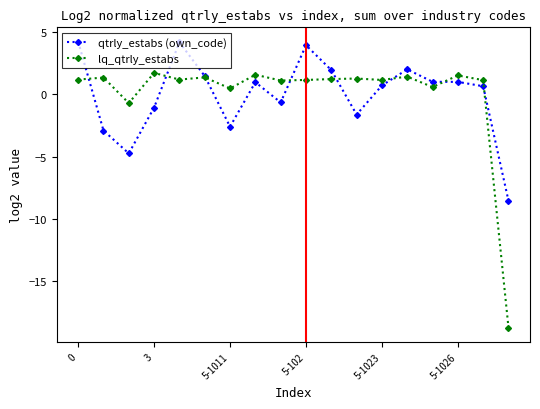

Does the chart display data point markers on the line(s)?

Yes